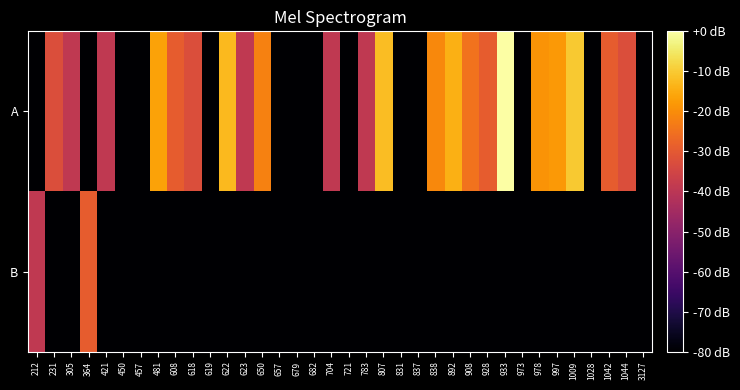

What is the total value across all series at 682?

-160.0